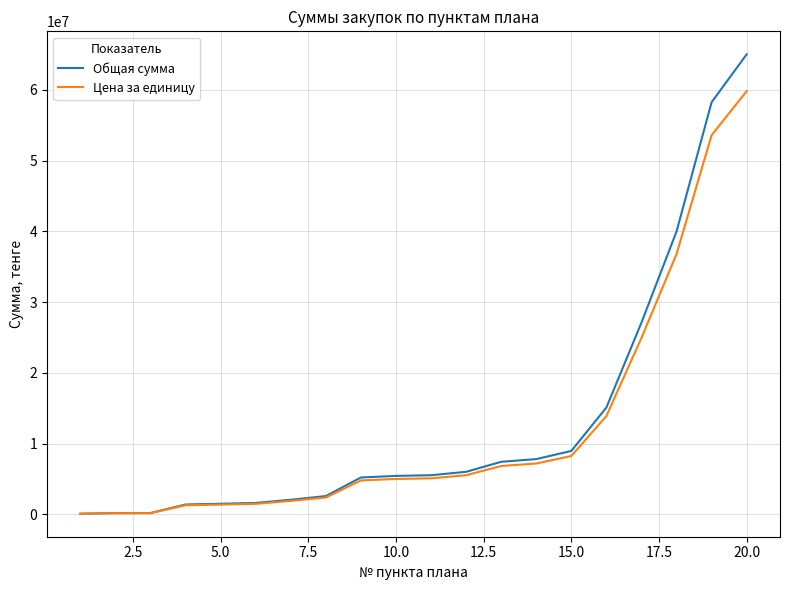

Which series has the largest range (max minus min)?

Общая сумма